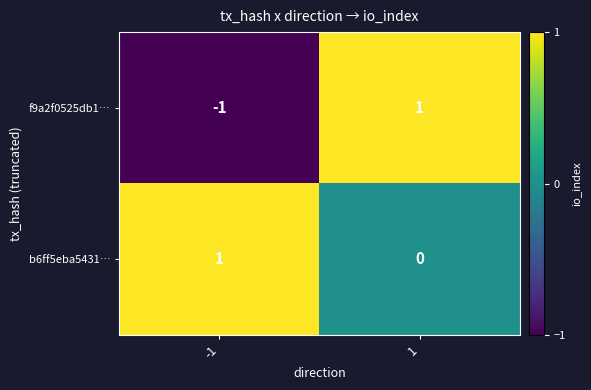

At -1, list the series in order from smallest to largest.

f9a2f0525db1…, b6ff5eba5431…